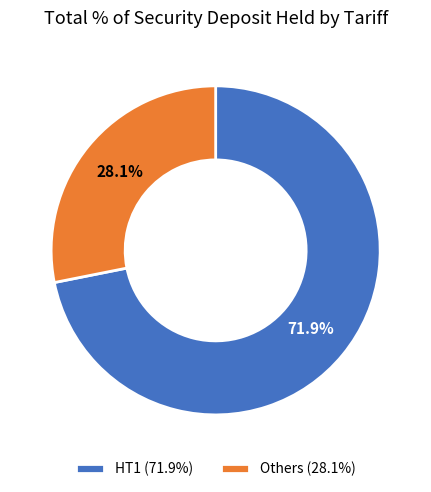

How many segments does this pie chart have?

2